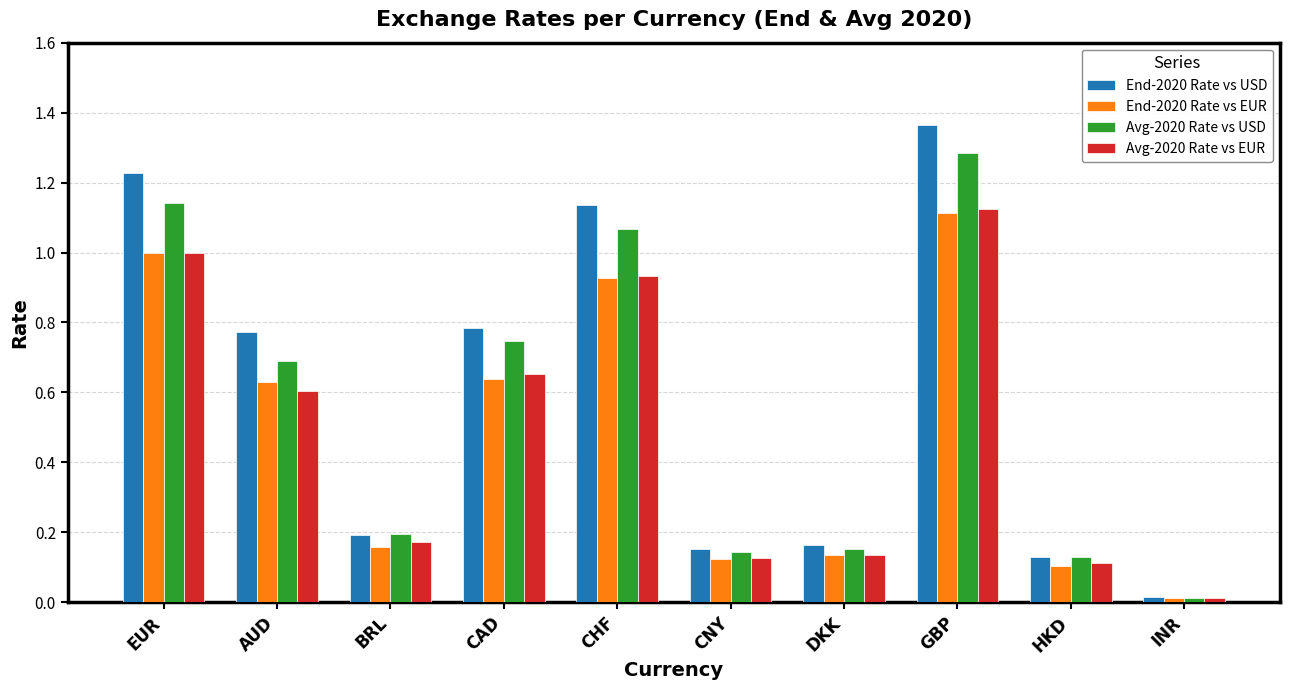

Which label corresponds to the smallest value in the chart?

INR